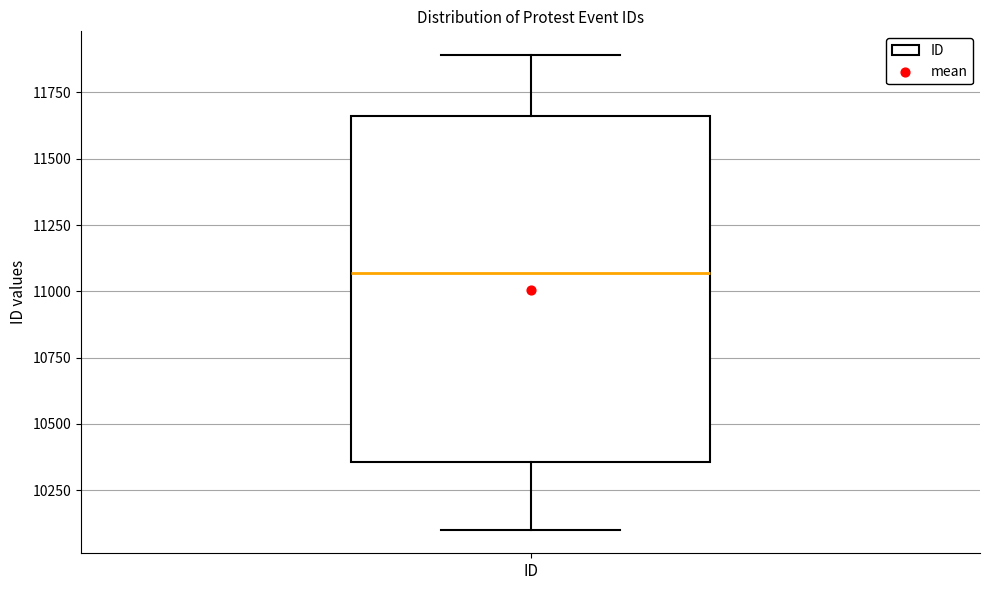

Read this box plot against the y-axis: the position of the median line, the range covered by the box, and the ends of both whiskers. The values are not printed on the chart, so give them approximately, as read against the axis.

median 11050, box 10350 to 11650, whiskers 10100 to 11900